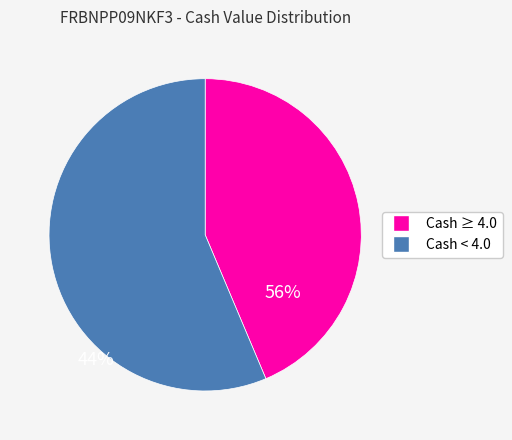

Is there a majority slice in this chart?

Yes